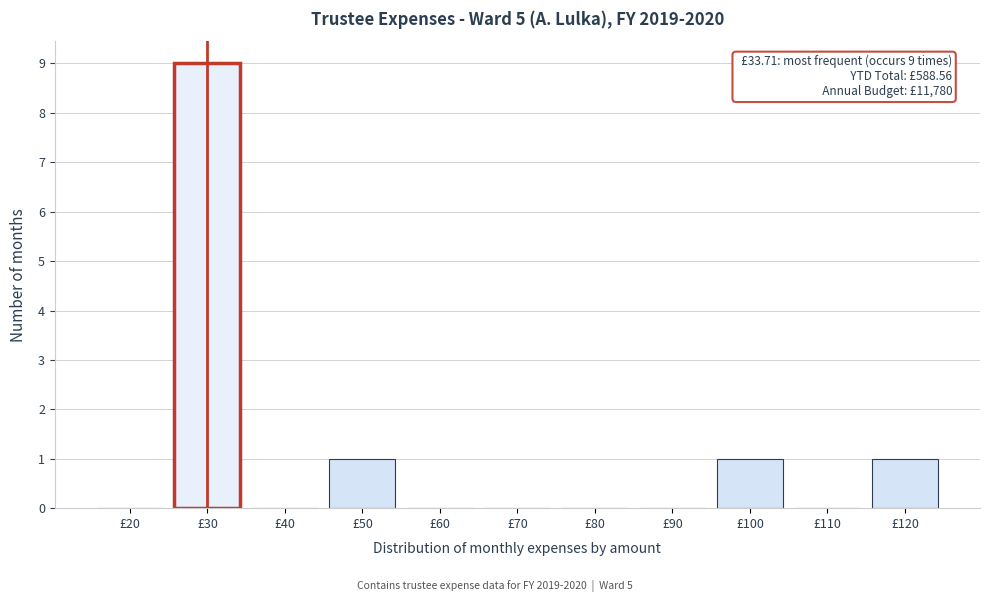

Reading right to left, extract all data points from this chart.

£120=1	£110=0	£100=1	£90=0	£80=0	£70=0	£60=0	£50=1	£40=0	£30=9	£20=0